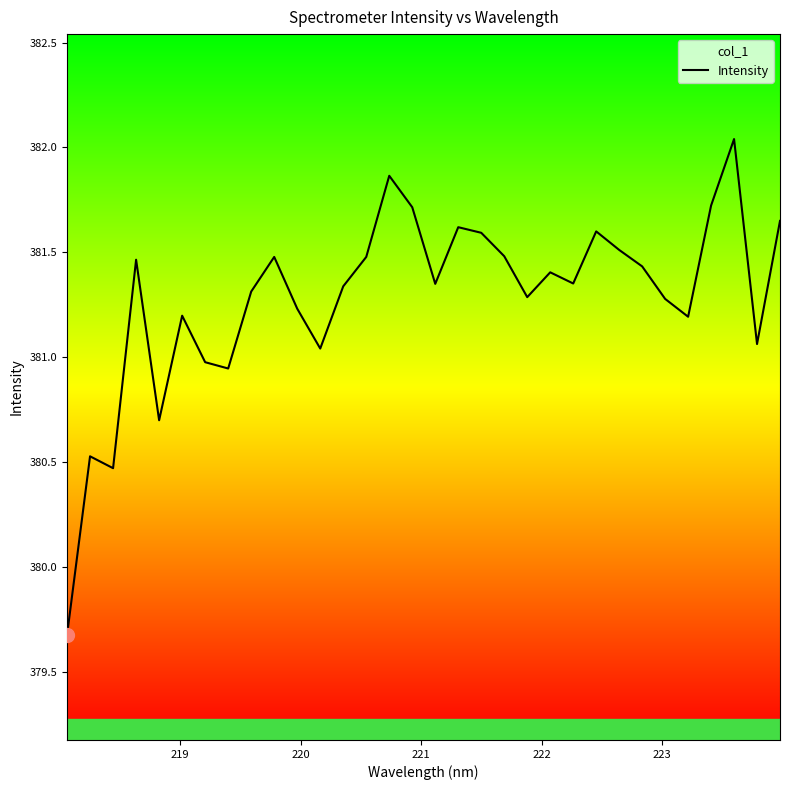

What is the smallest value displayed?

379.7